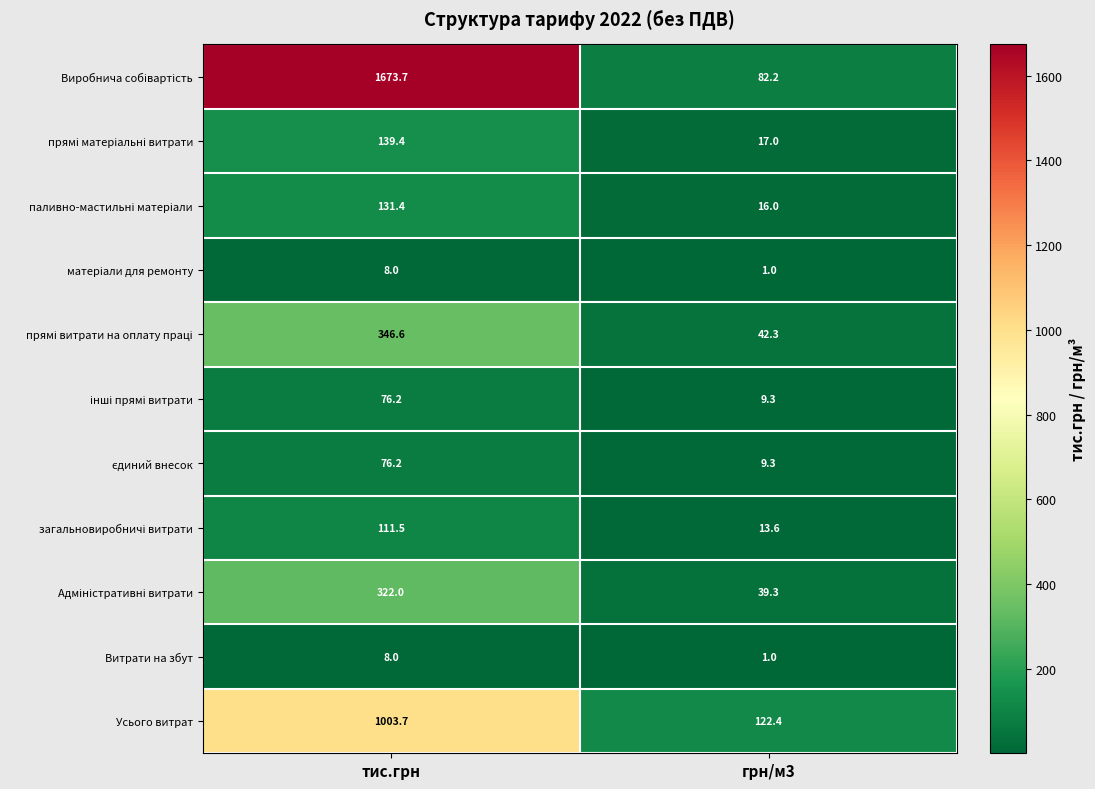

The Витрати на збут series shows 1.0 at грн/м3. True or false?

True